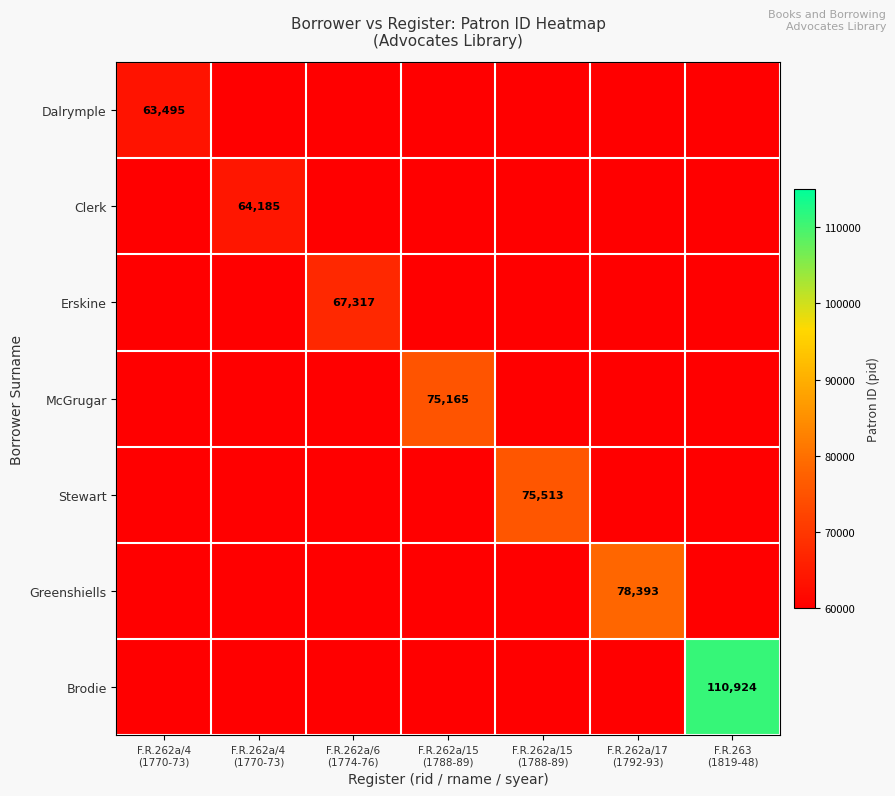

At how many categories does at least one series exceed 85531?

1